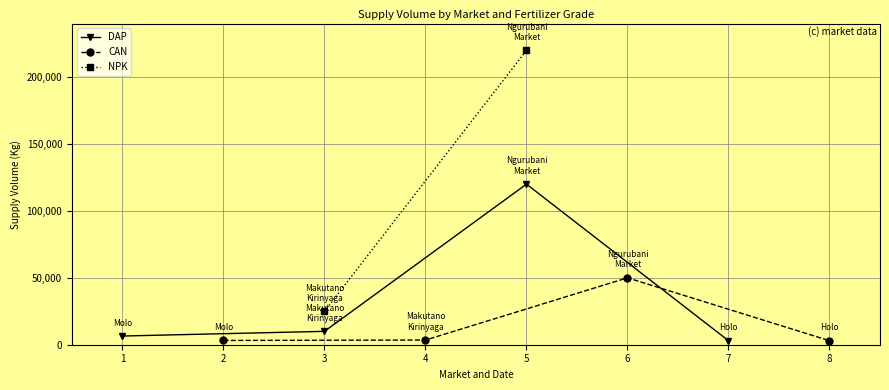

What is the maximum value for DAP?

120000